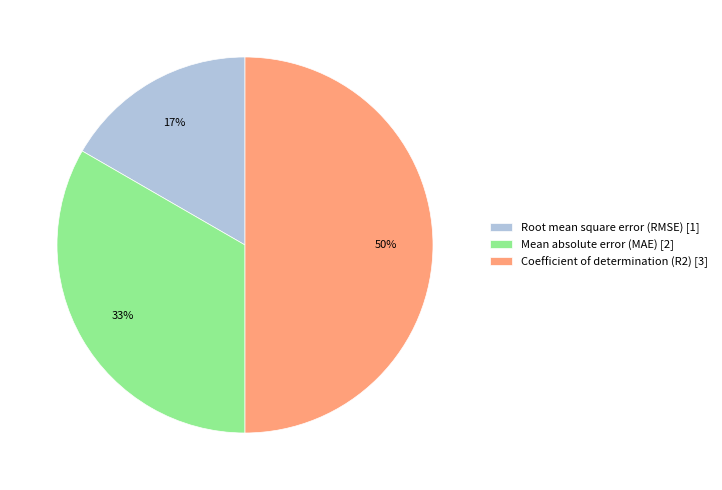

Which category has the smallest portion of the pie?

Root mean square error (RMSE)